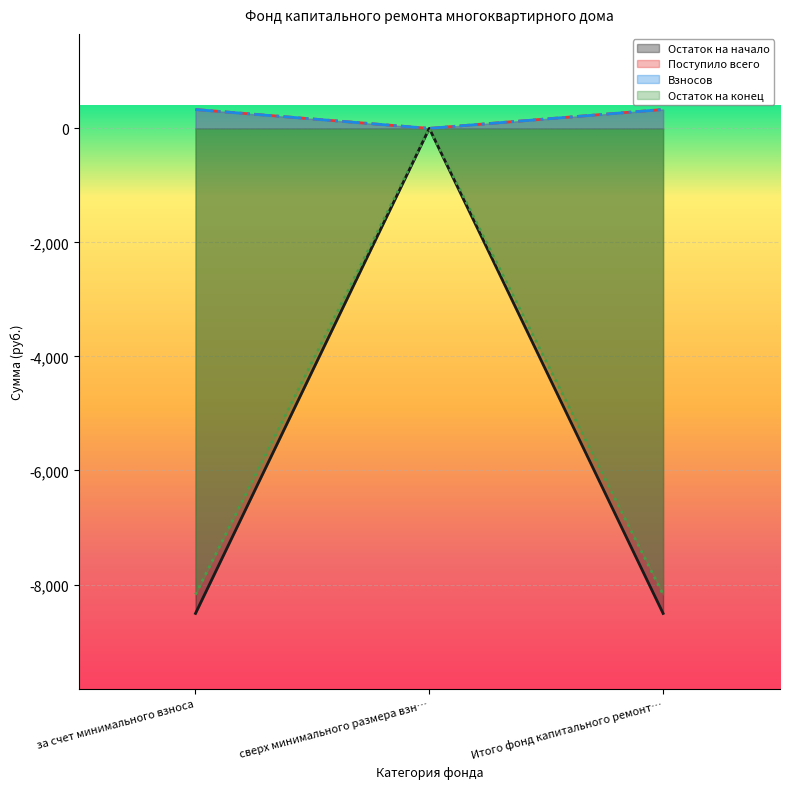

Which series has the widest spread of values?

Остаток на начало